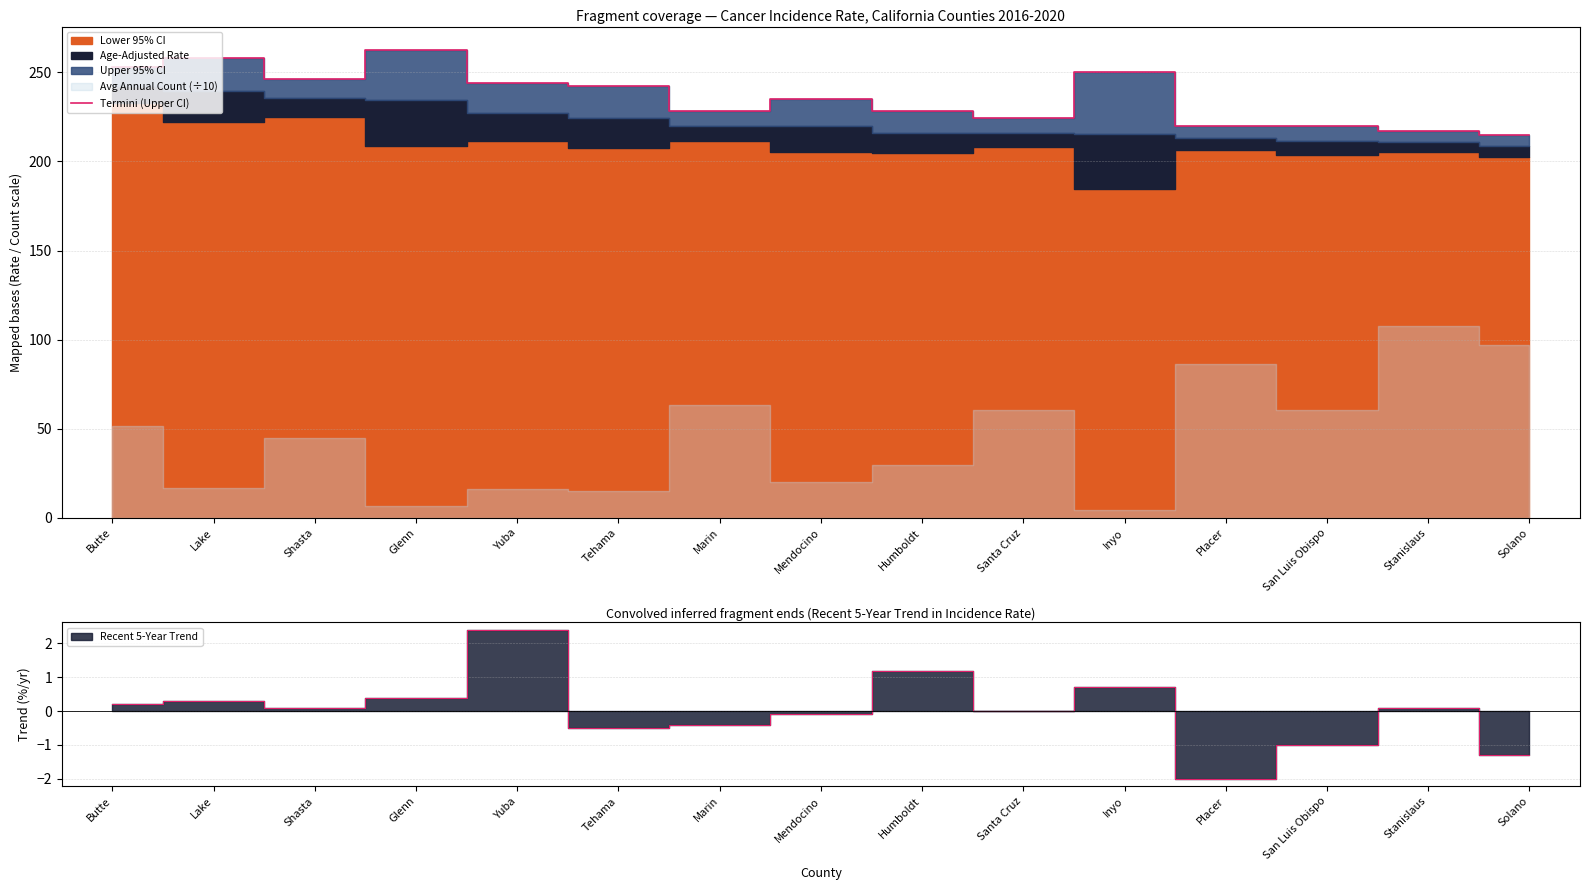

What is the label of the 7th point from the right?

Humboldt